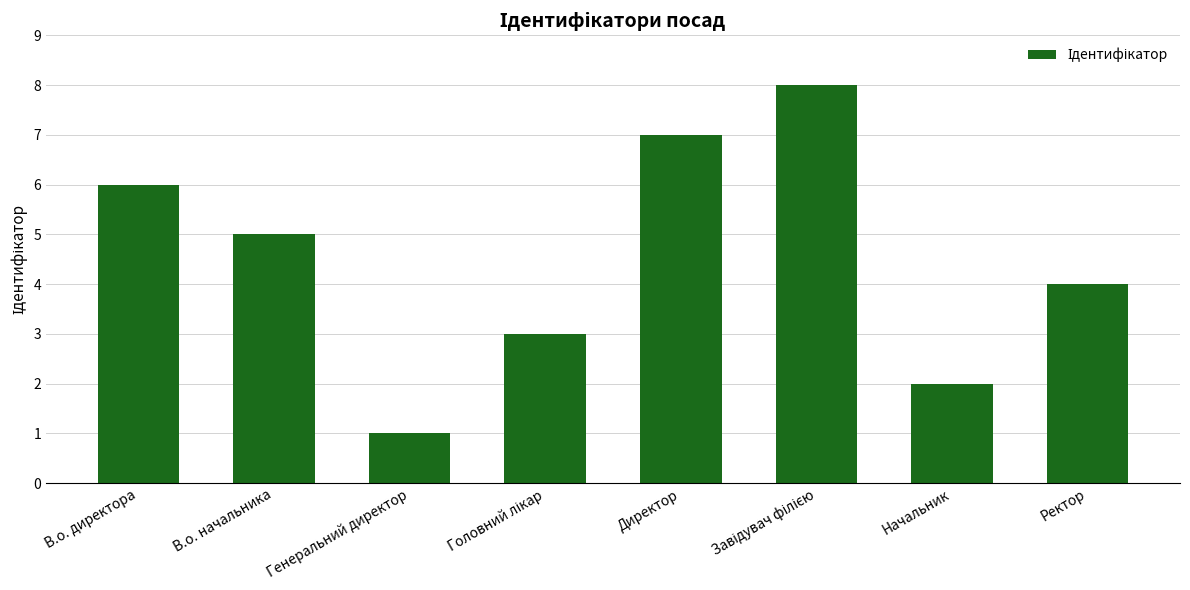

What is the sum of all values?

36